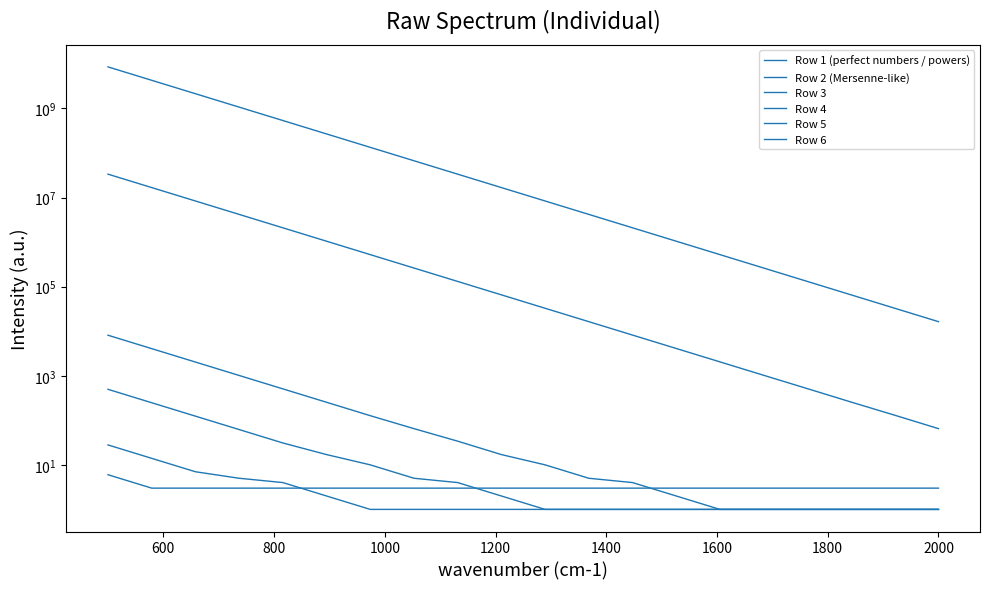

Is this an area chart (filled region under the line)?

No